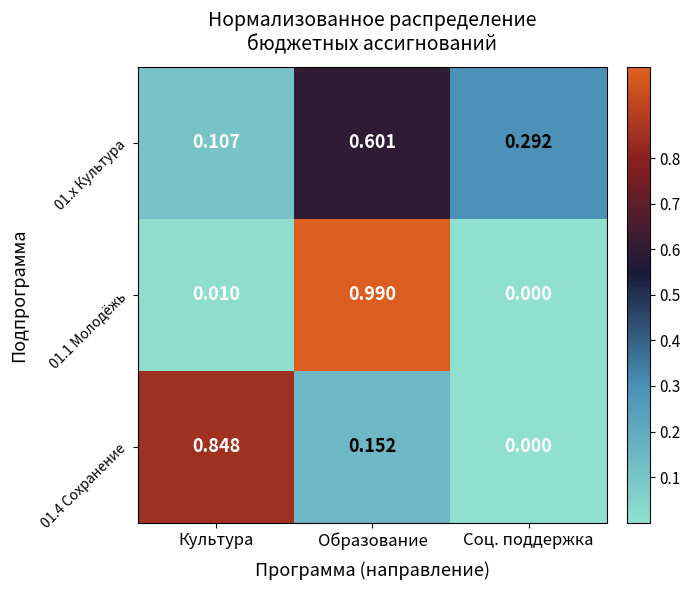

Is the value of 01.4 Сохранение at Культура greater than the value of 01.1 Молодёжь at Культура?

Yes